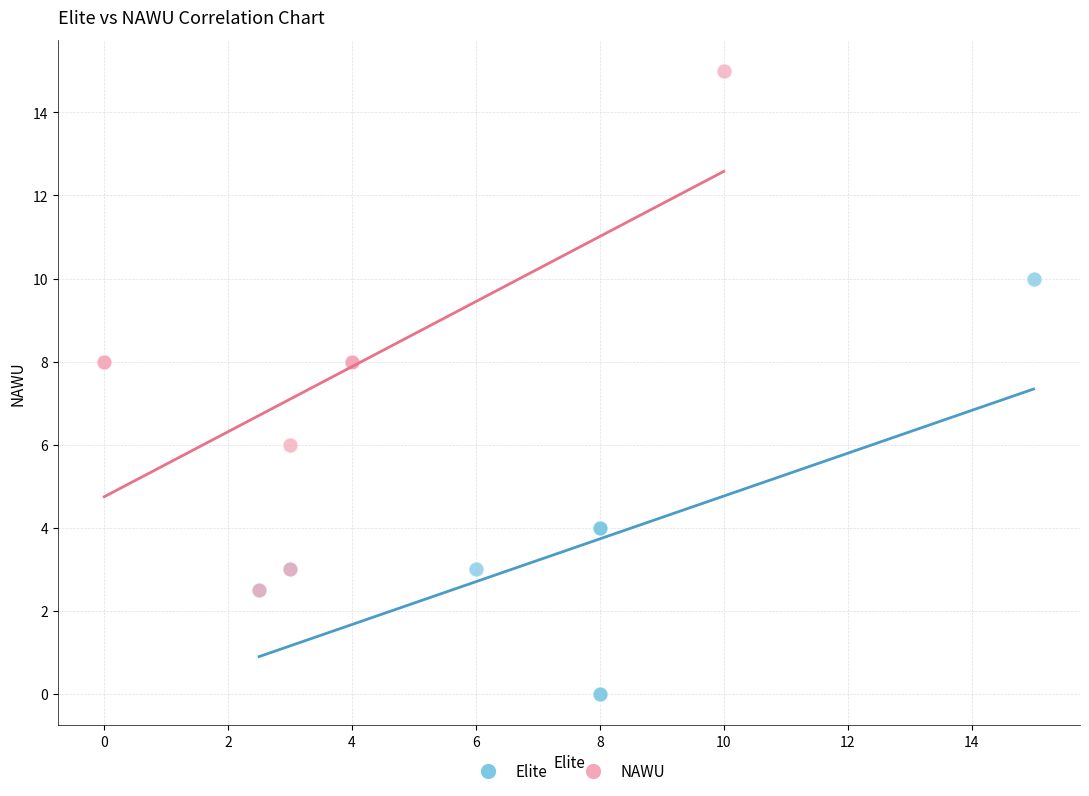

Which series reaches the minimum Y coordinate?

Elite